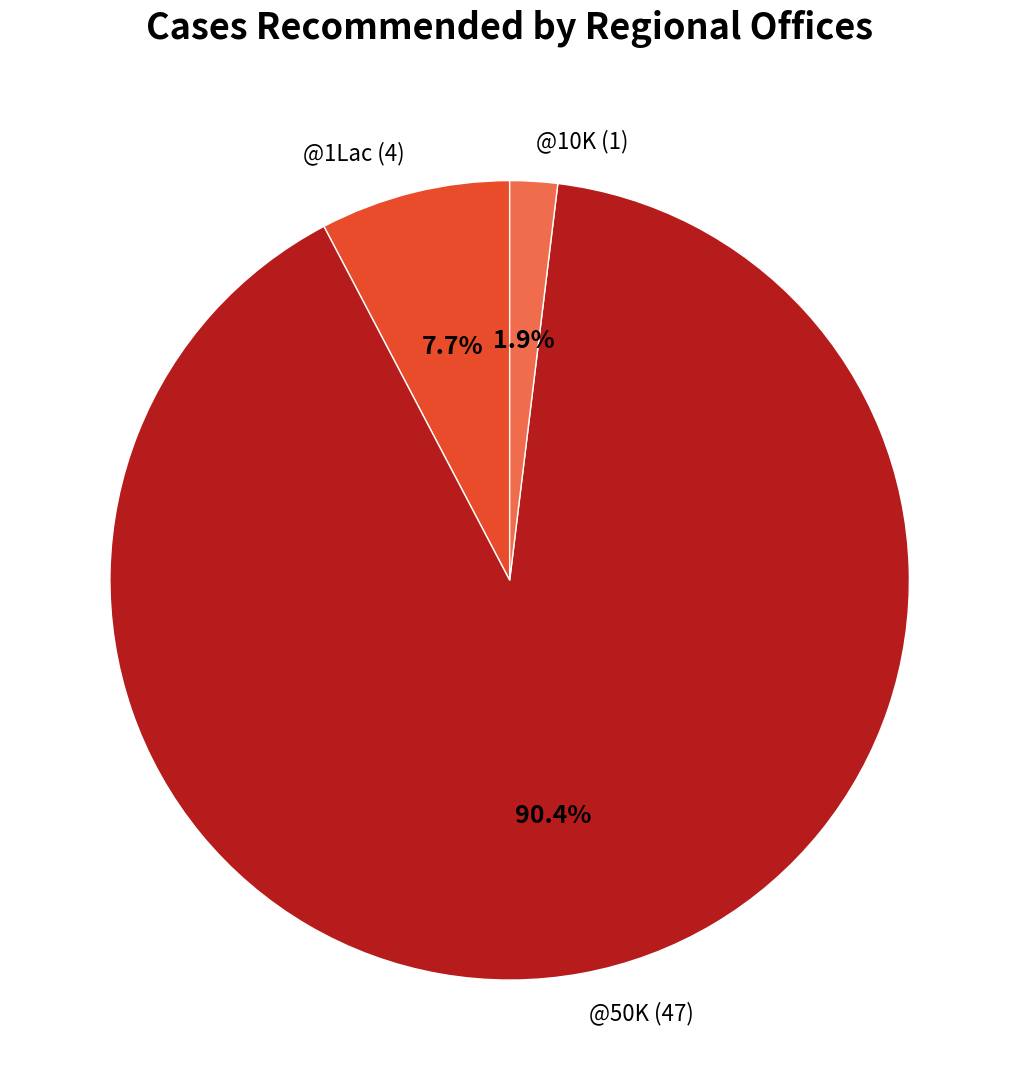

How many segments does this pie chart have?

3